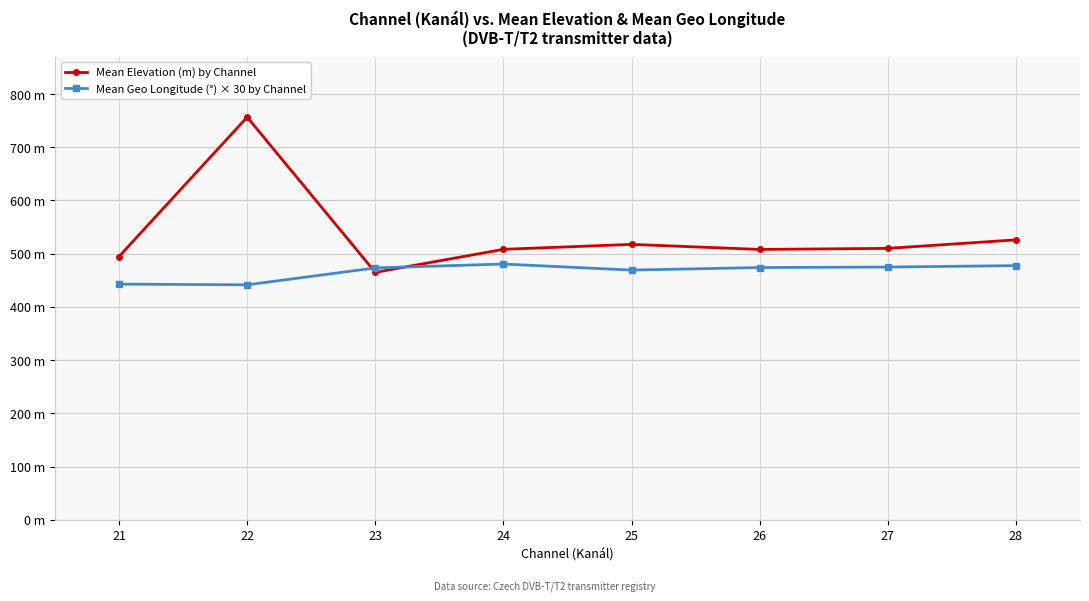

Between 23 and 28, which is larger?

28